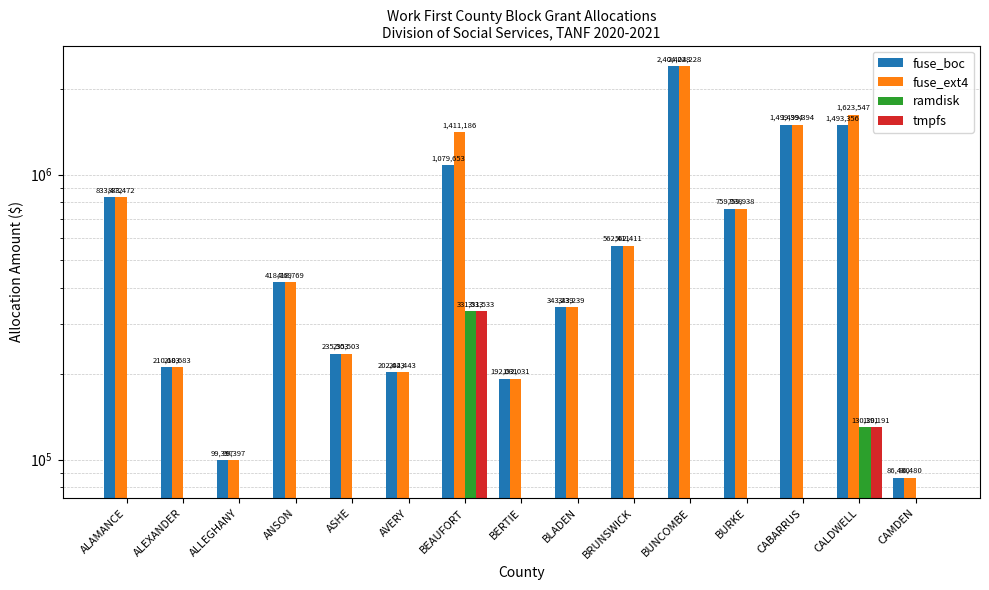

What is the value of the fuse_ext4 bar at the 9th from the left?

343239